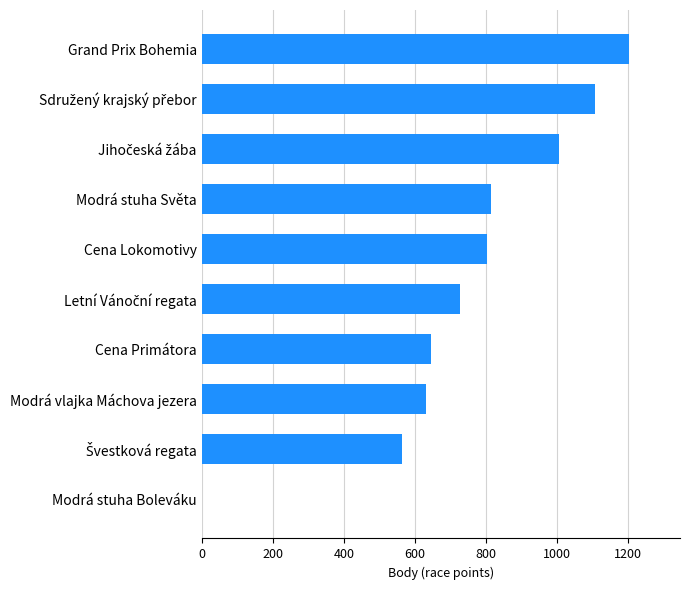

What is the greatest value displayed?

1202